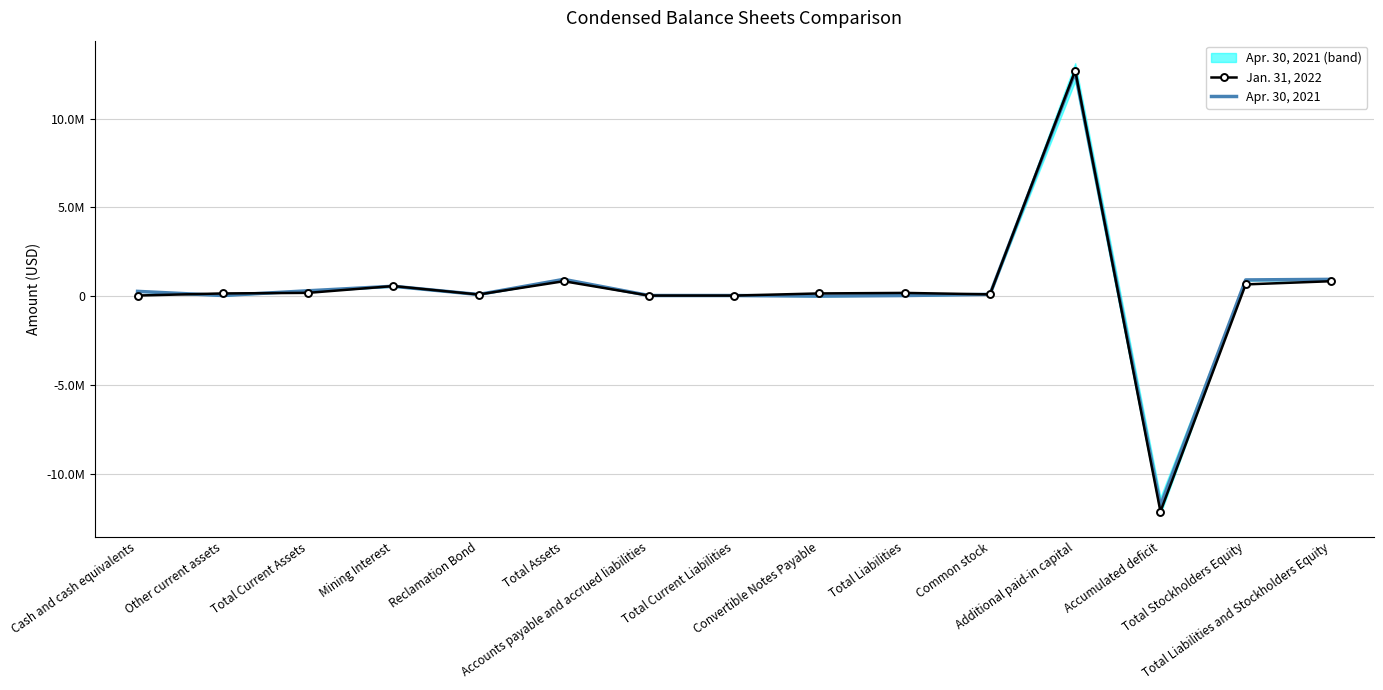

True or false: Jan. 31, 2022 has a value of 149738 at Other current assets.

True